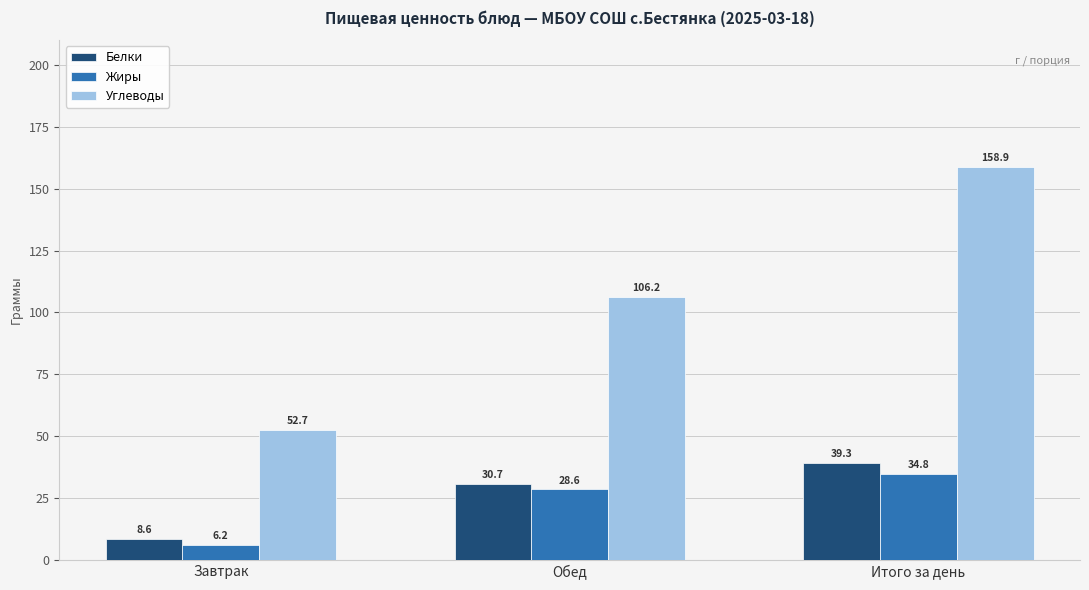

How many values in the Жиры series are below 28?

1